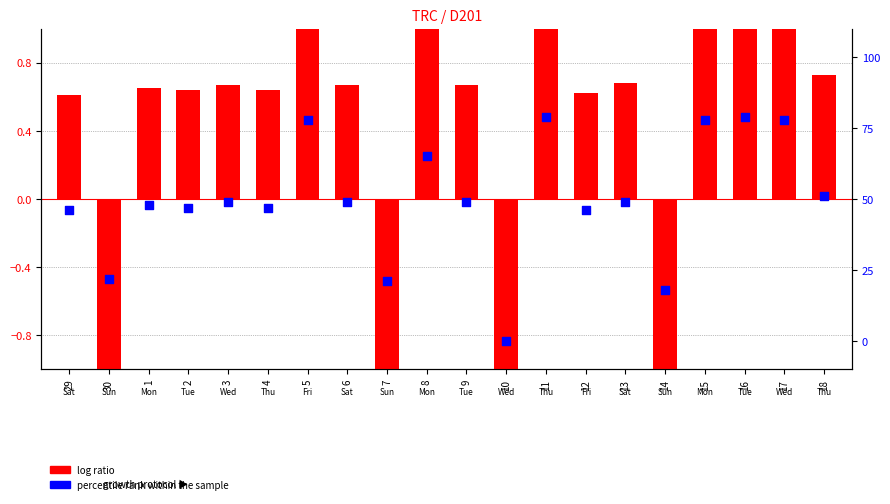

At which category is the sum across all series the highest?

11